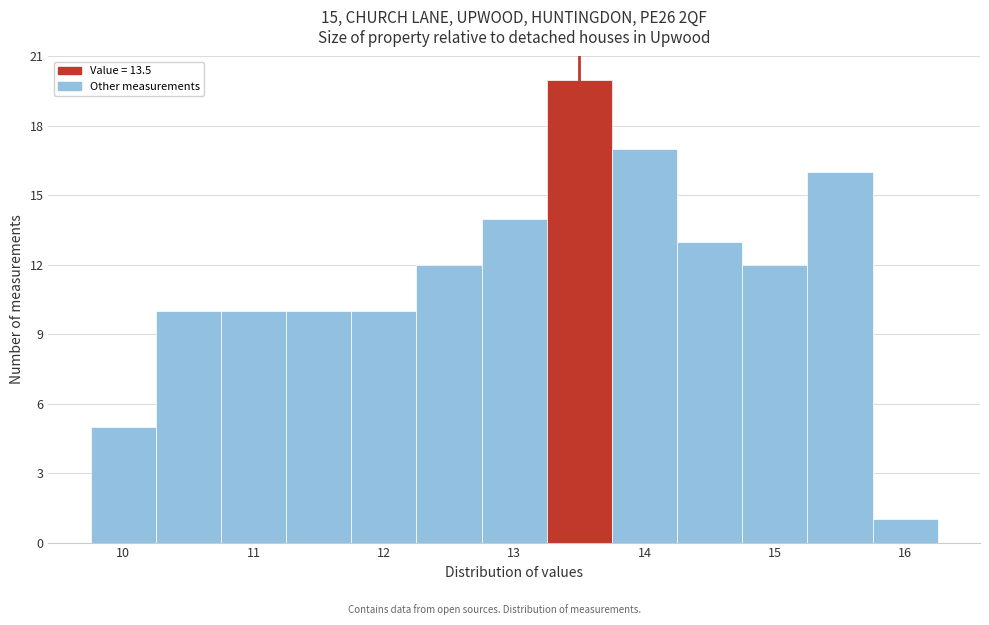

Reading left to right, transcribe this chart: for each bar, give the range it covers on the x-axis and its height. Neither the bar edges nor the heights are printed on the chart, so give them approximately, as read against the axes.

9.75 to 10.25: 5
10.25 to 10.75: 10
10.75 to 11.25: 10
11.25 to 11.75: 10
11.75 to 12.25: 10
12.25 to 12.75: 12
12.75 to 13.25: 14
13.25 to 13.75: 20
13.75 to 14.25: 17
14.25 to 14.75: 13
14.75 to 15.25: 12
15.25 to 15.75: 16
15.75 to 16.25: 1